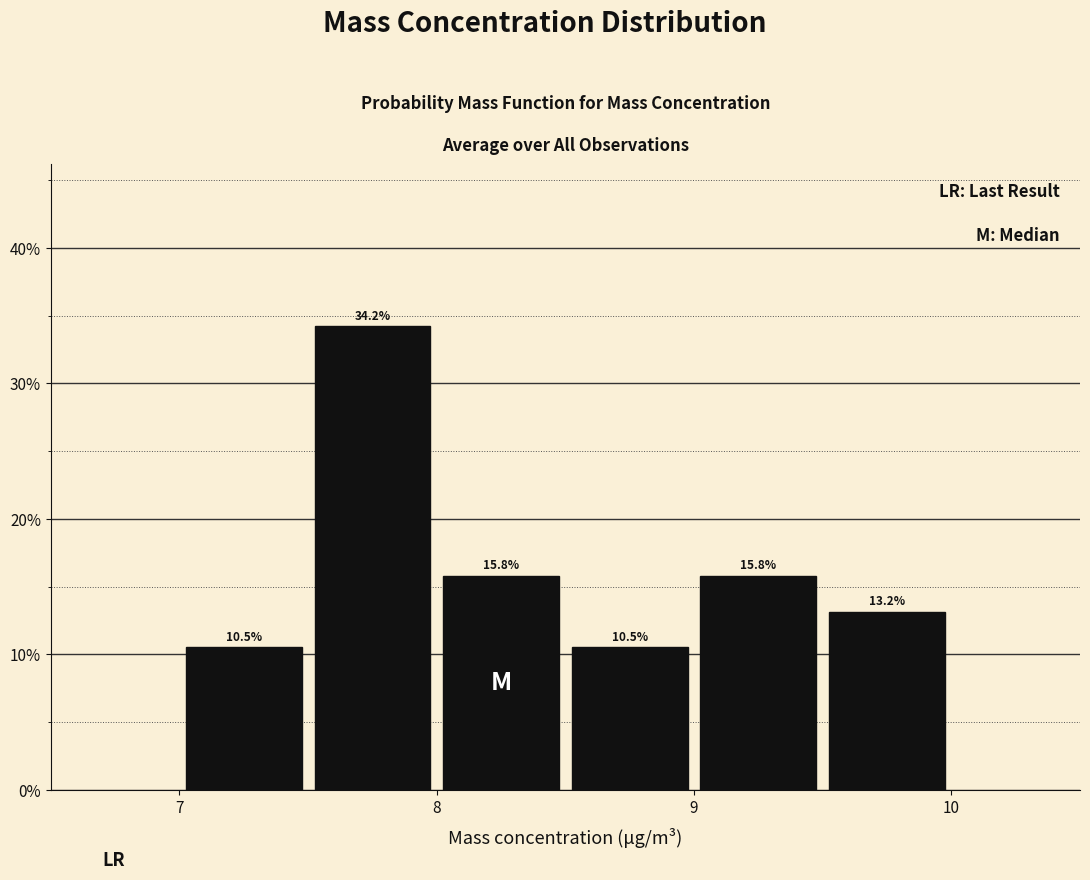

What is the height of the bar covering 7.5 to 8.0 on the x-axis?

34.2